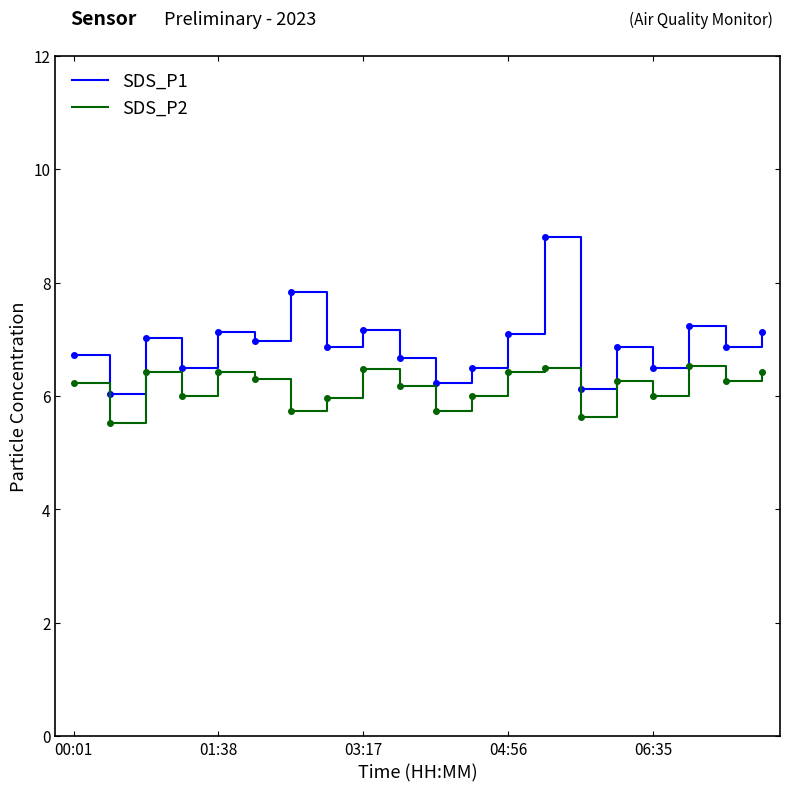

True or false: SDS_P2 and SDS_P1 cross at least once.

False